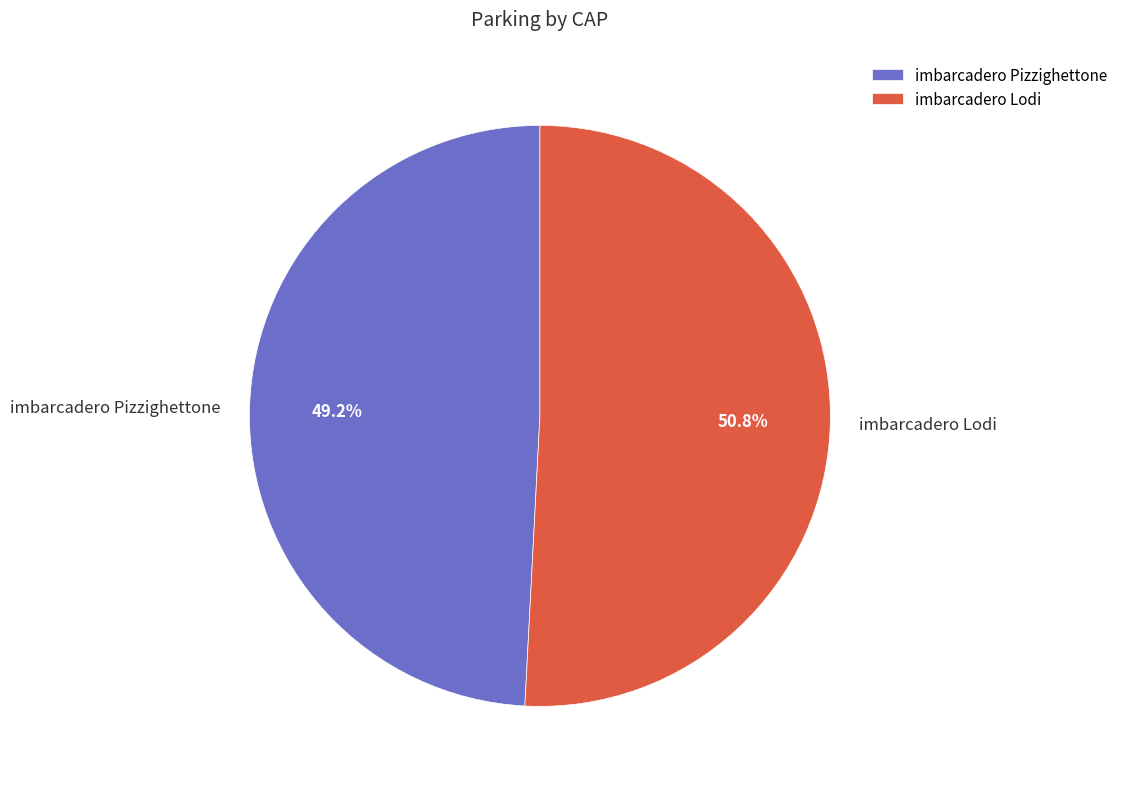

The imbarcadero Pizzighettone slice represents 54% of the pie. True or false?

False